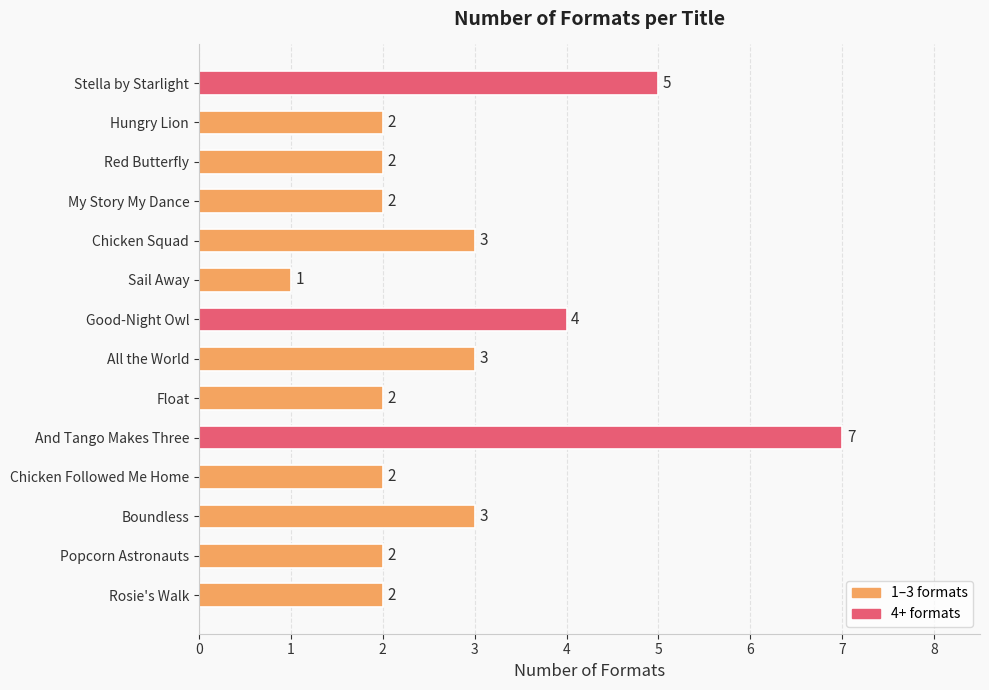

How many values are between 2 and 3?

10